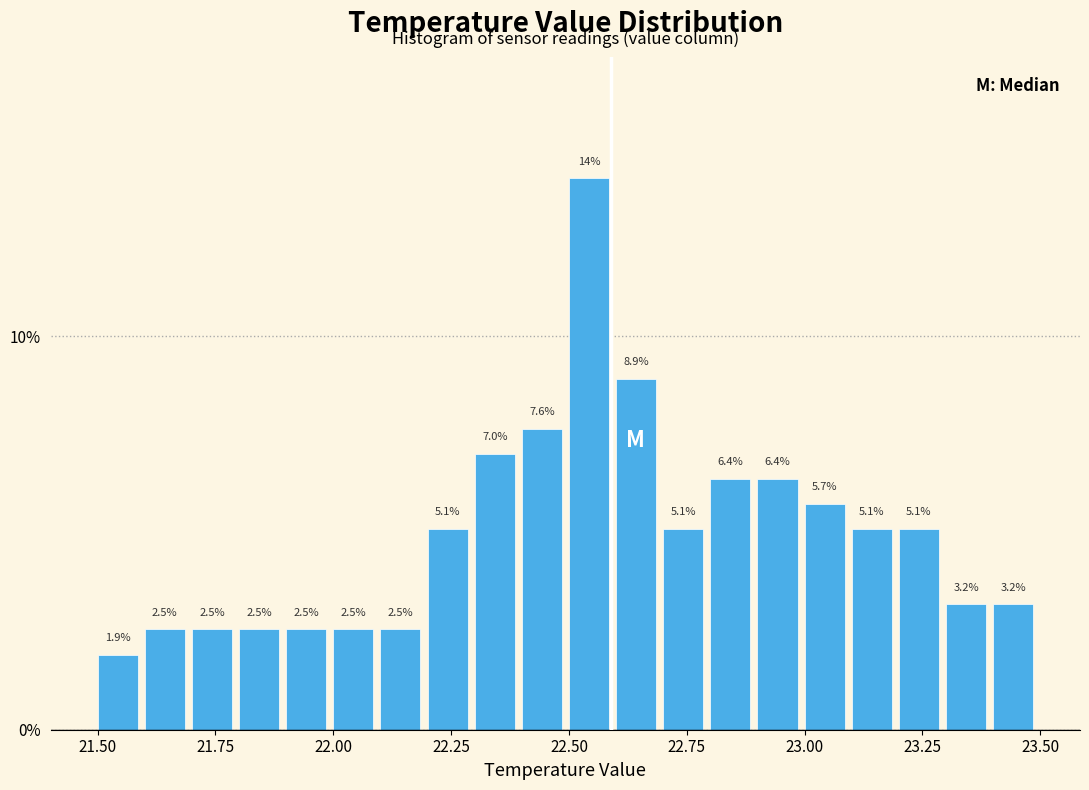

Read against the x-axis, roughly where is the centre of the tallest bar?

22.55